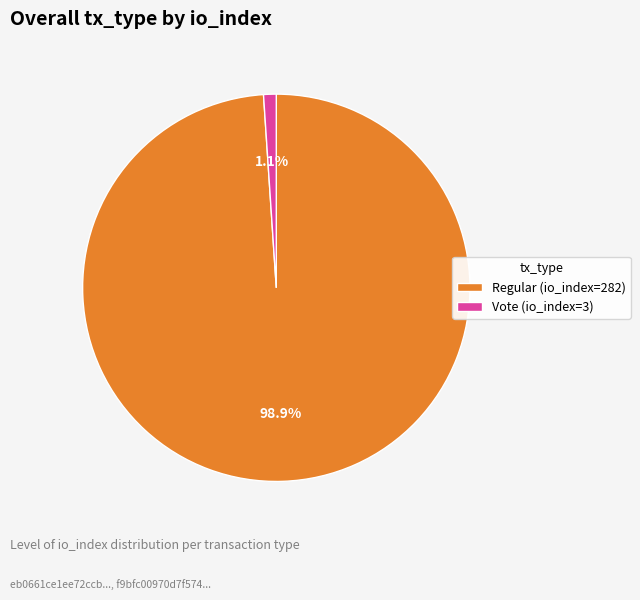

How many slices are in this pie chart?

2